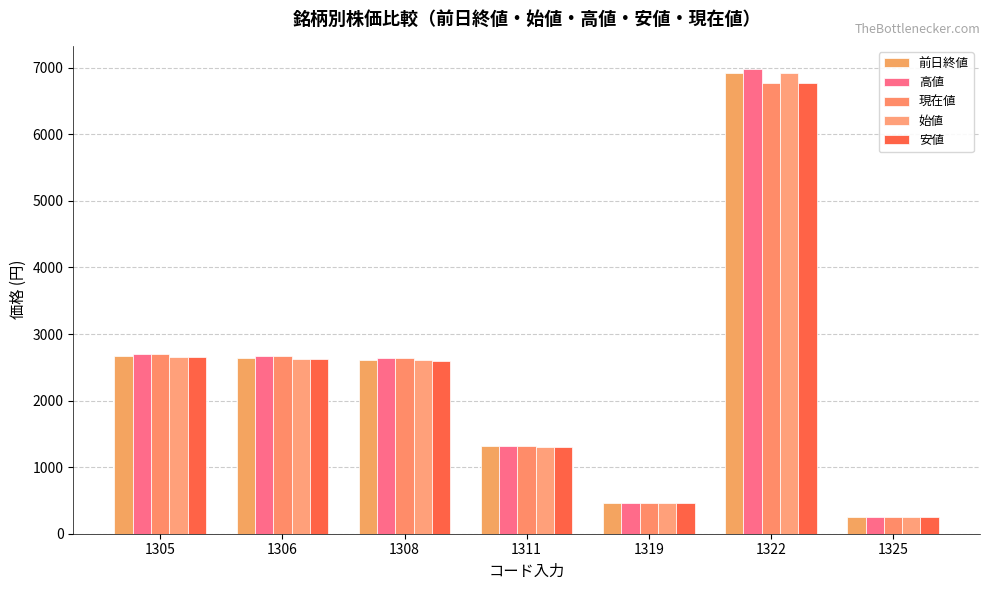

What is the value of the 前日終値 bar at the 6th from the left?

6916.0